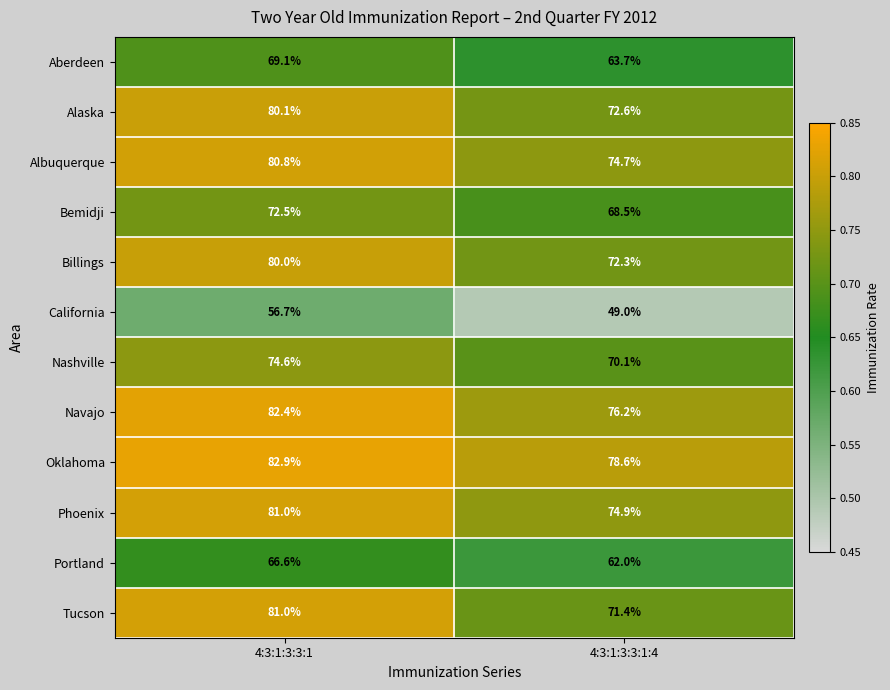

What is the approximate value of Tucson at 4:3:1:3:3:1:4?

71.4